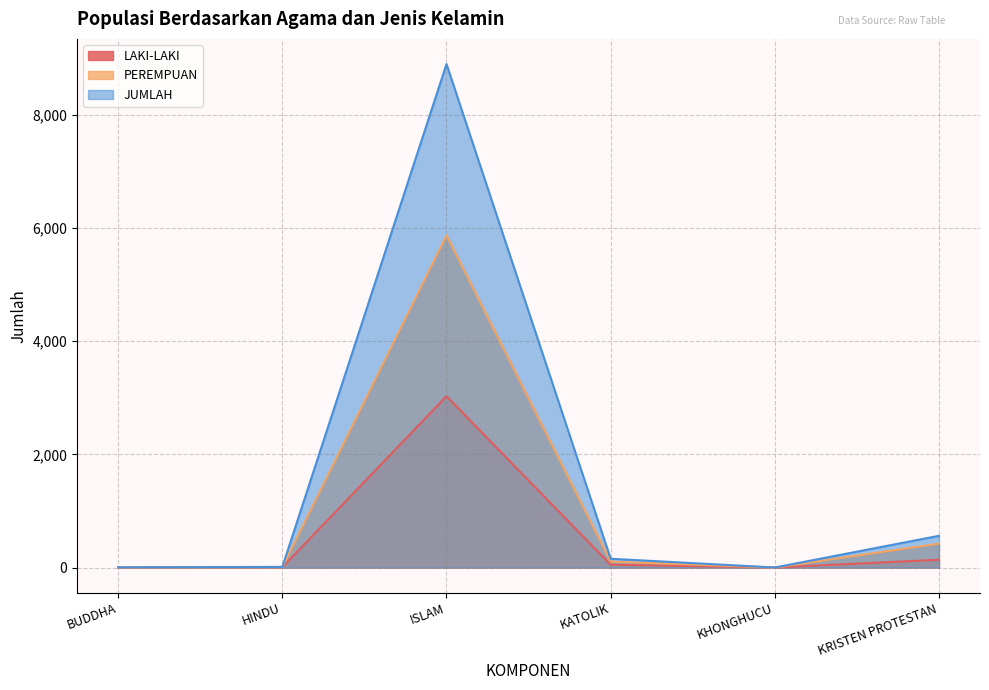

At ISLAM, list the series in order from smallest to largest.

LAKI-LAKI, PEREMPUAN, JUMLAH